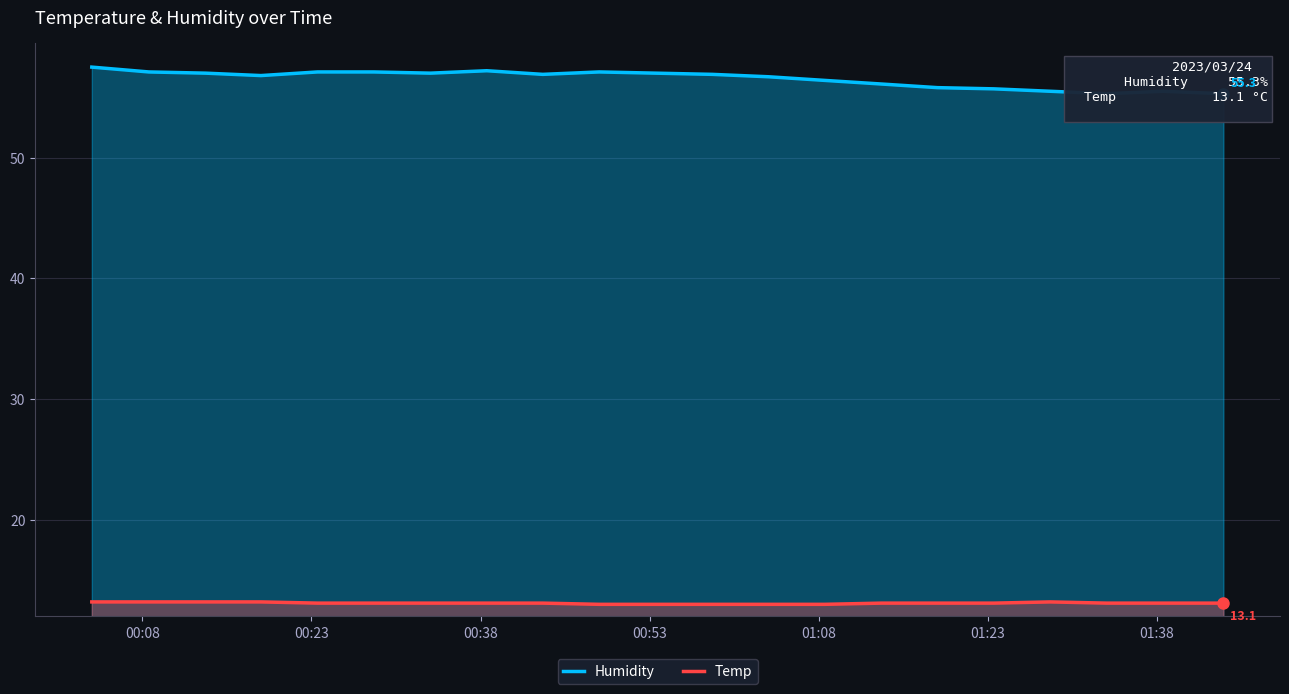

The Humidity series shows 26.9 at 00:23. True or false?

False